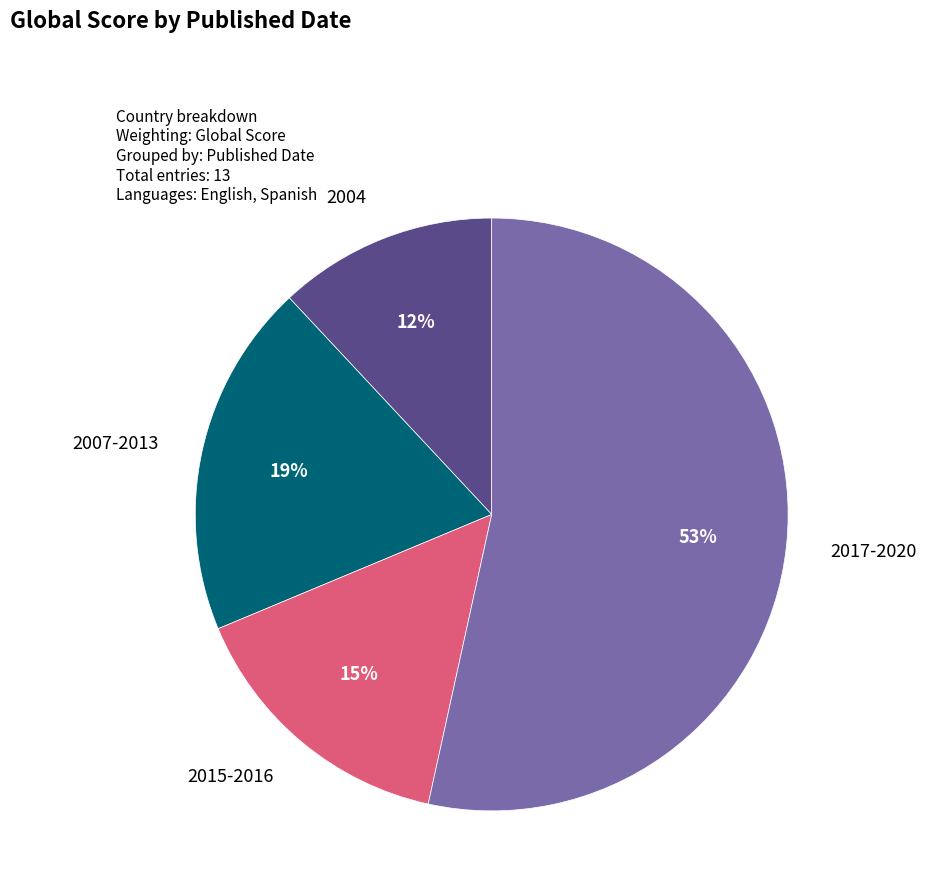

To the nearest percent, what is the average slice percentage?

25%